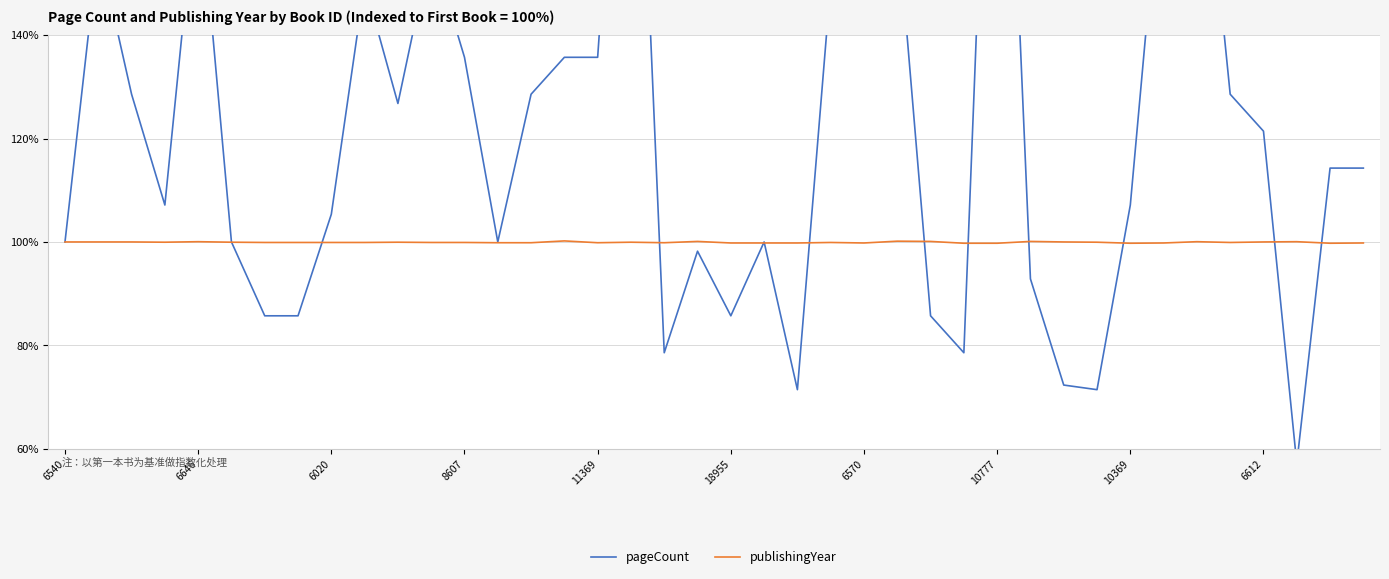

True or false: pageCount and publishingYear cross at least once.

True